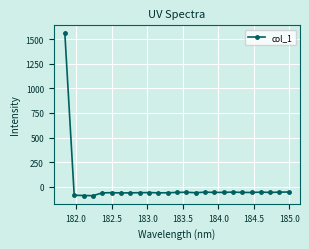

What is the sum of all values?

86.7